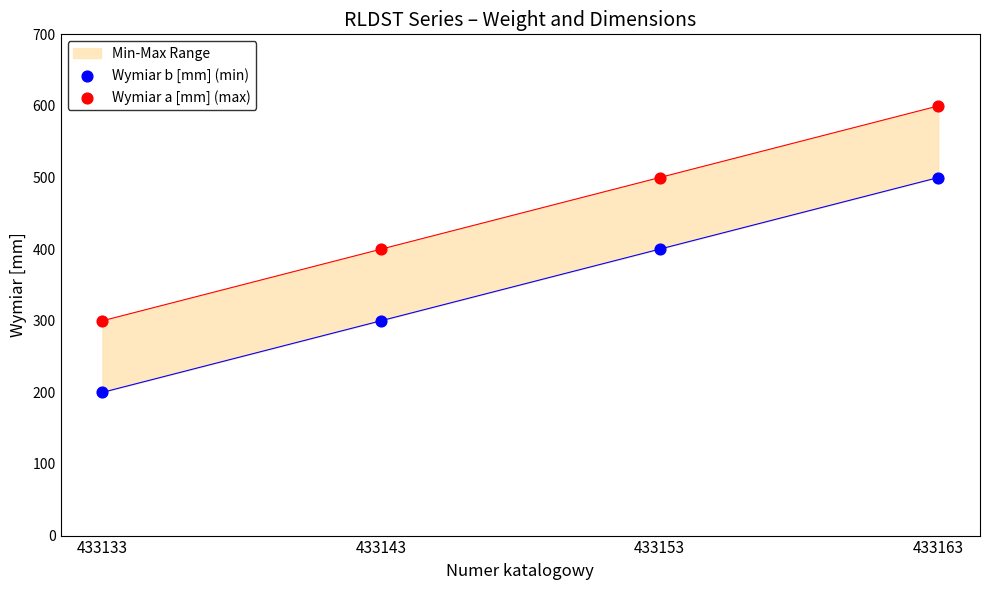

Which series reaches the minimum Y coordinate?

Wymiar b [mm] (min)